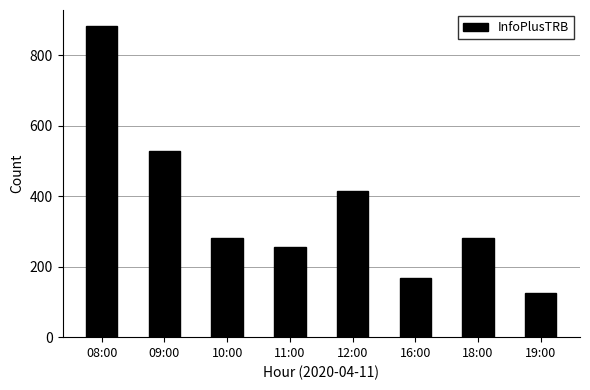

Where is the data nearest to the value 504?

09:00